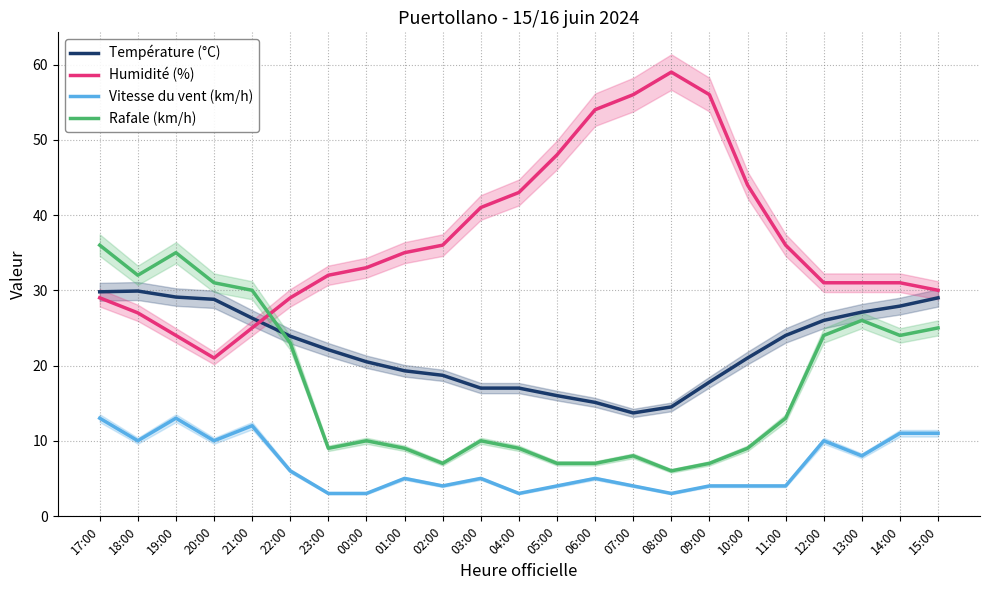

At 05:00, list the series in order from largest to smallest.

Humidité (%), Température (°C), Rafale (km/h), Vitesse du vent (km/h)